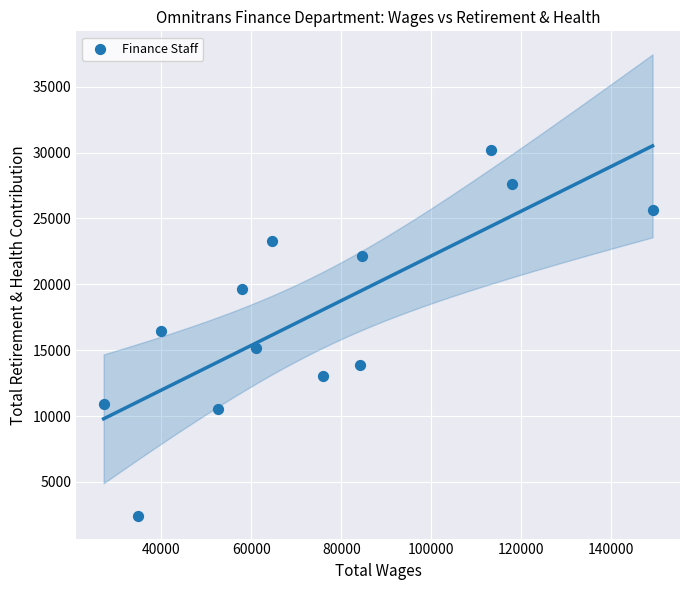

What is the range of Y values (max minus min)?

27775